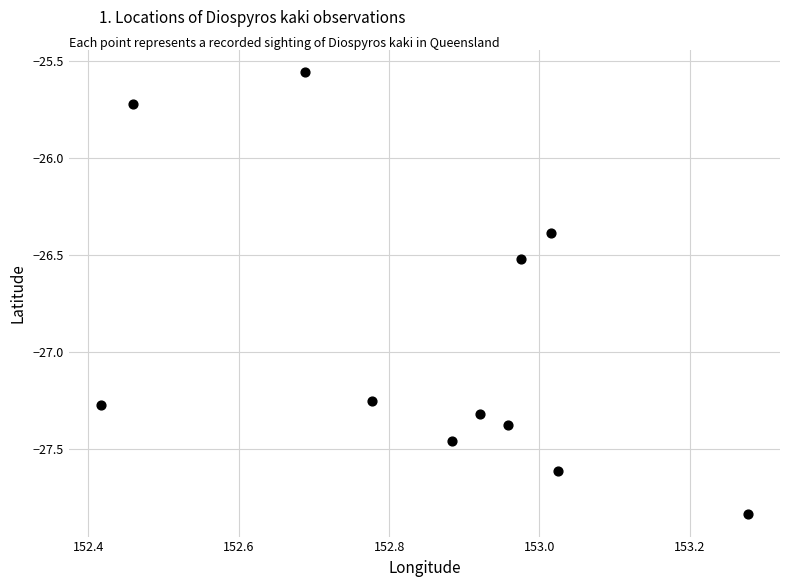

What is the average X value?

152.9